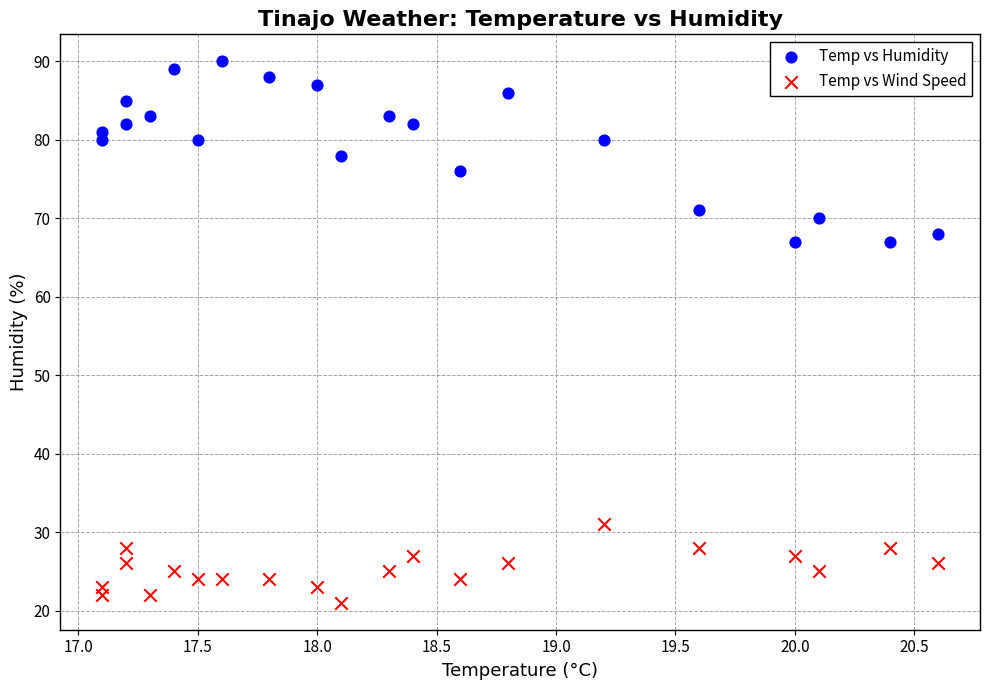

Across all data points, what is the range of Y values (max minus min)?

69